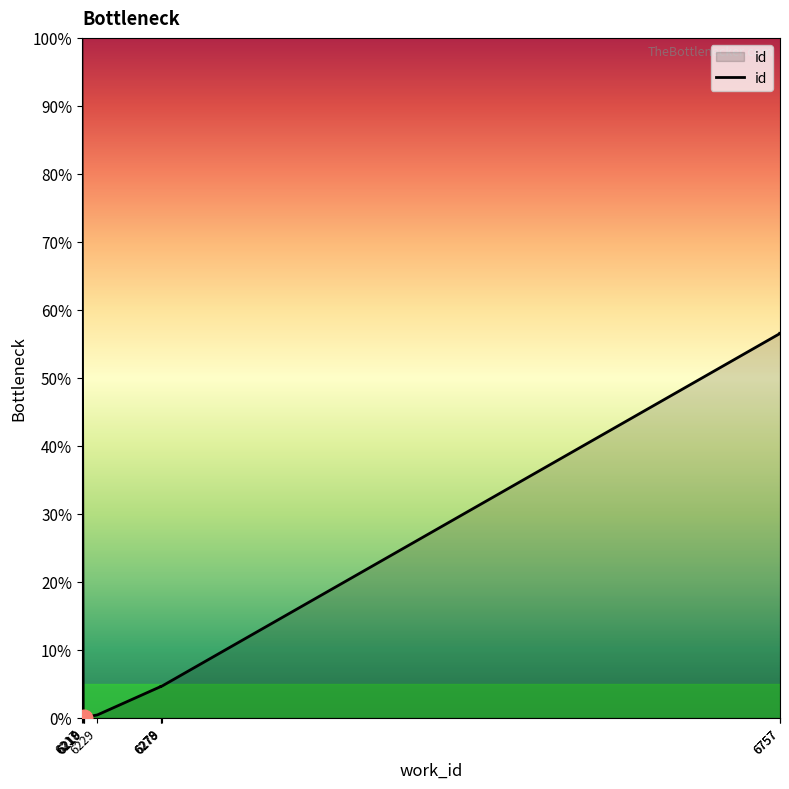

Reading left to right, what are all the values shown in this chart?

100.0	0.1	0.0	0.0	0.4	4.6	4.6	4.7	56.5	56.6